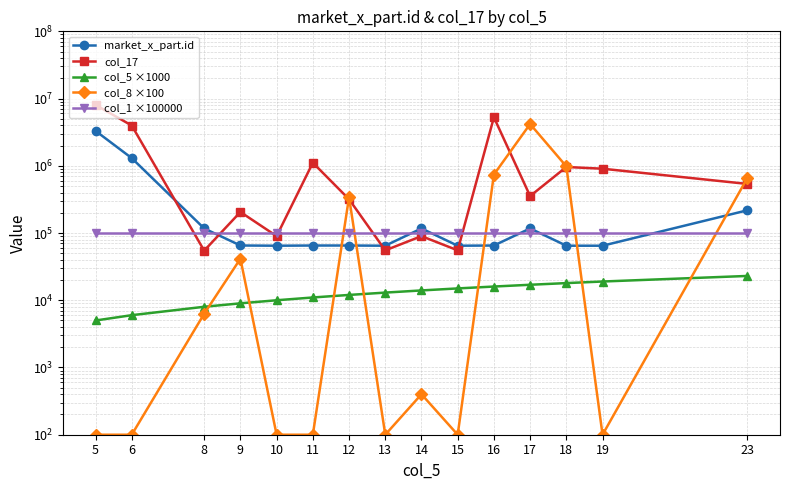

Is it true that market_x_part.id equals 175656 at 8?

False